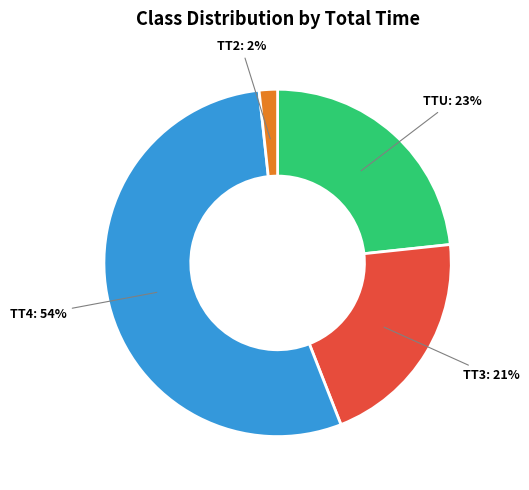

Which category has the biggest portion of the pie?

TT4